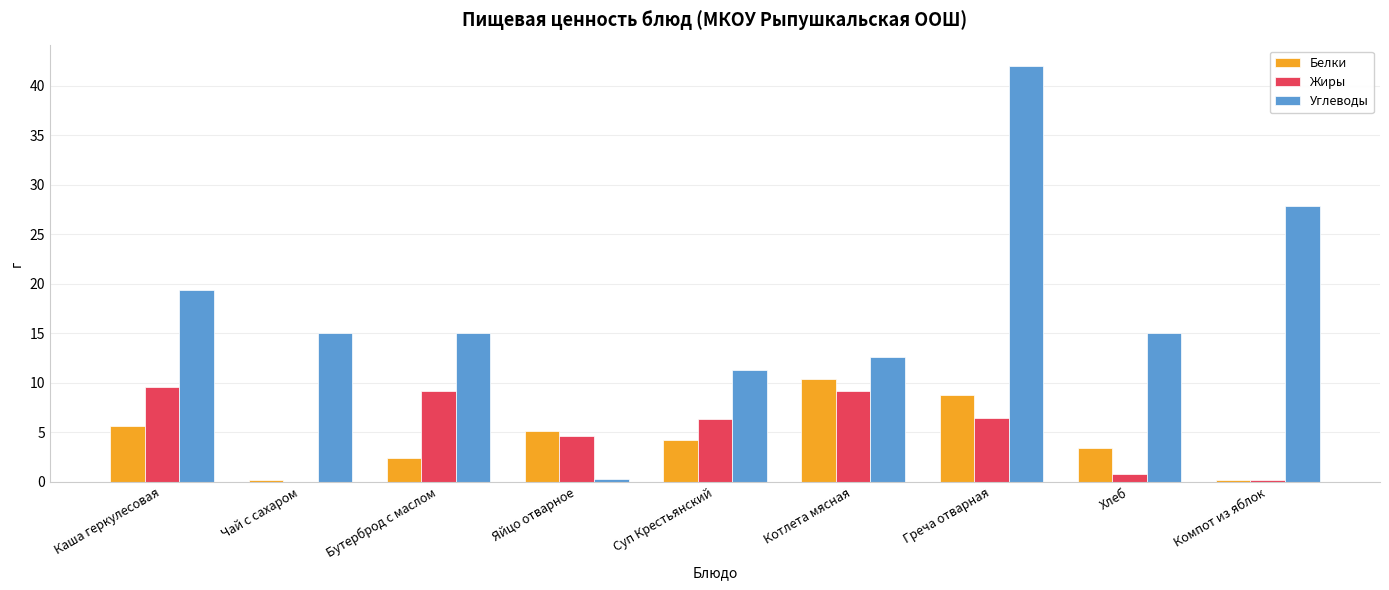

The Белки series shows 1.2 at Хлеб. True or false?

False